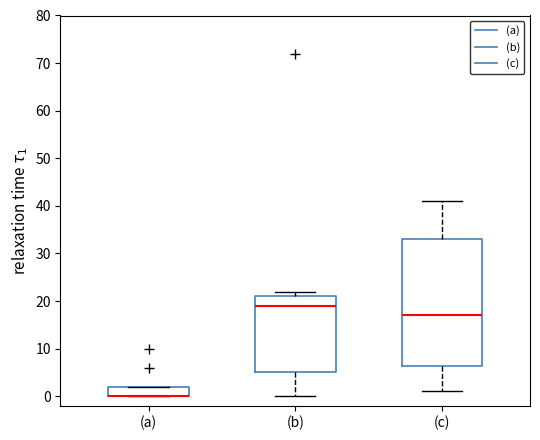

Reading left to right, transcribe this box plot: for each box, give where its median line is, the range the box spans, and where its two whiskers end, as read against the y-axis. The values are not printed on the chart, so give them approximately, as read against the axis.

(a): median 0 (drawn on the box's lower edge), box 0 to 2, whiskers 0 to 2
(b): median 19, box 5 to 21, whiskers 0 to 22
(c): median 17, box 6 to 33, whiskers 1 to 41